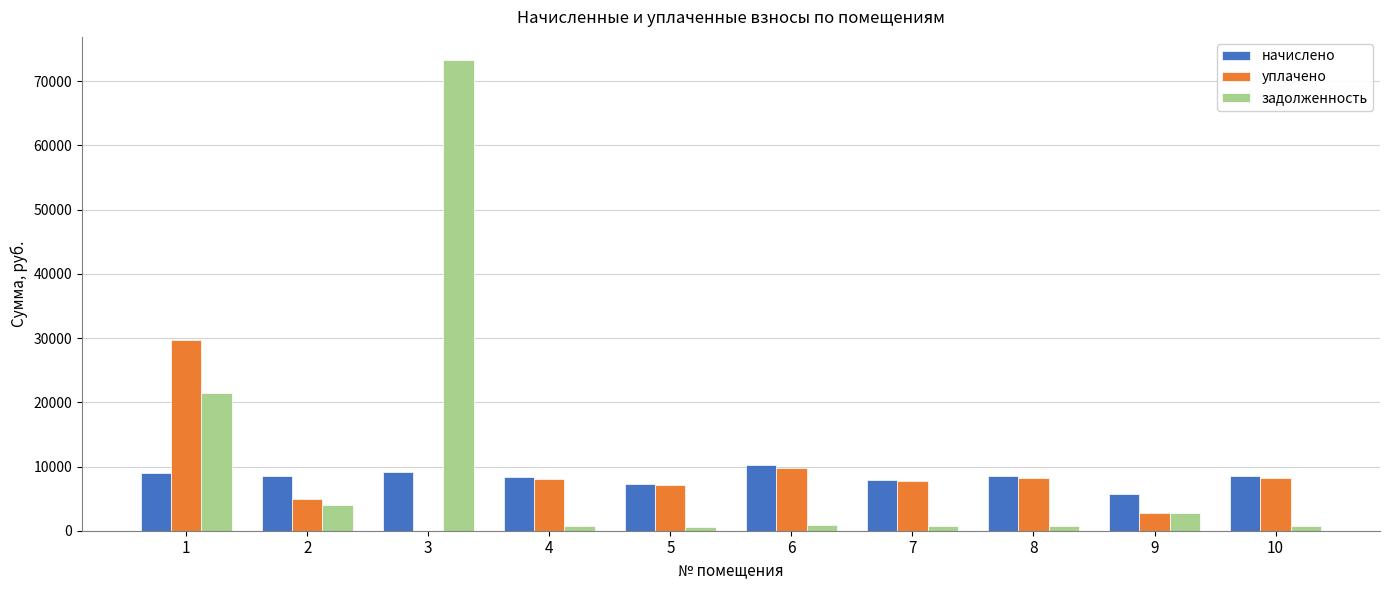

What is the sum of the начислено values at 6 and 3?

19401.2